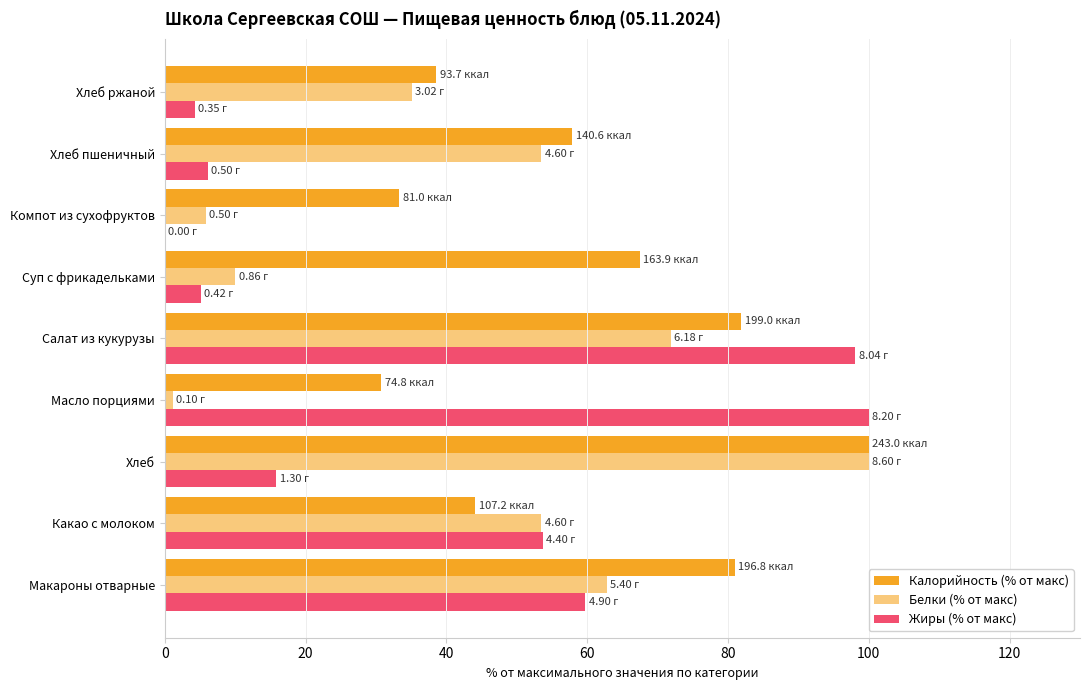

How many values in the Калорийность (% от макс) series exceed 57?

5